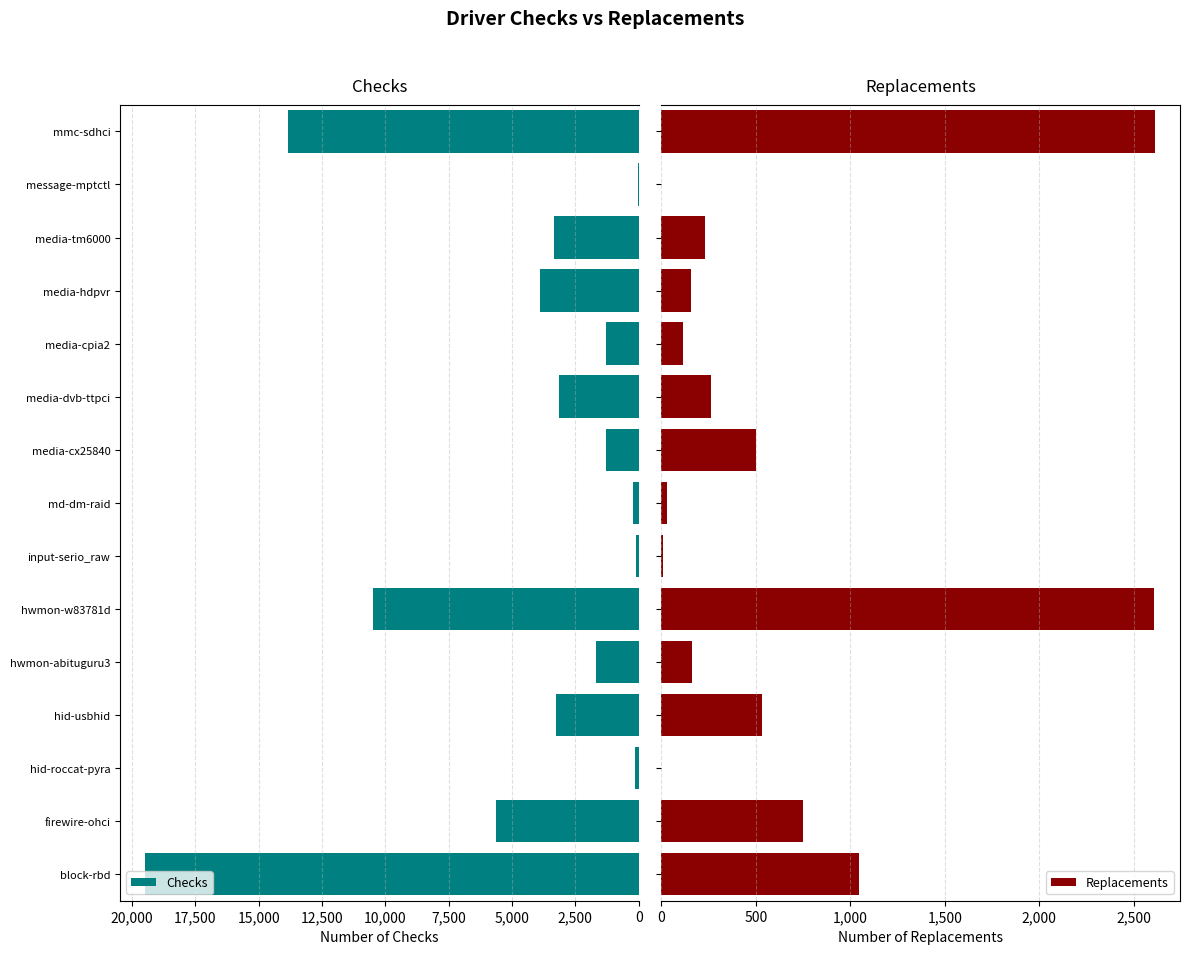

How many data points in Checks are above 3164?

7